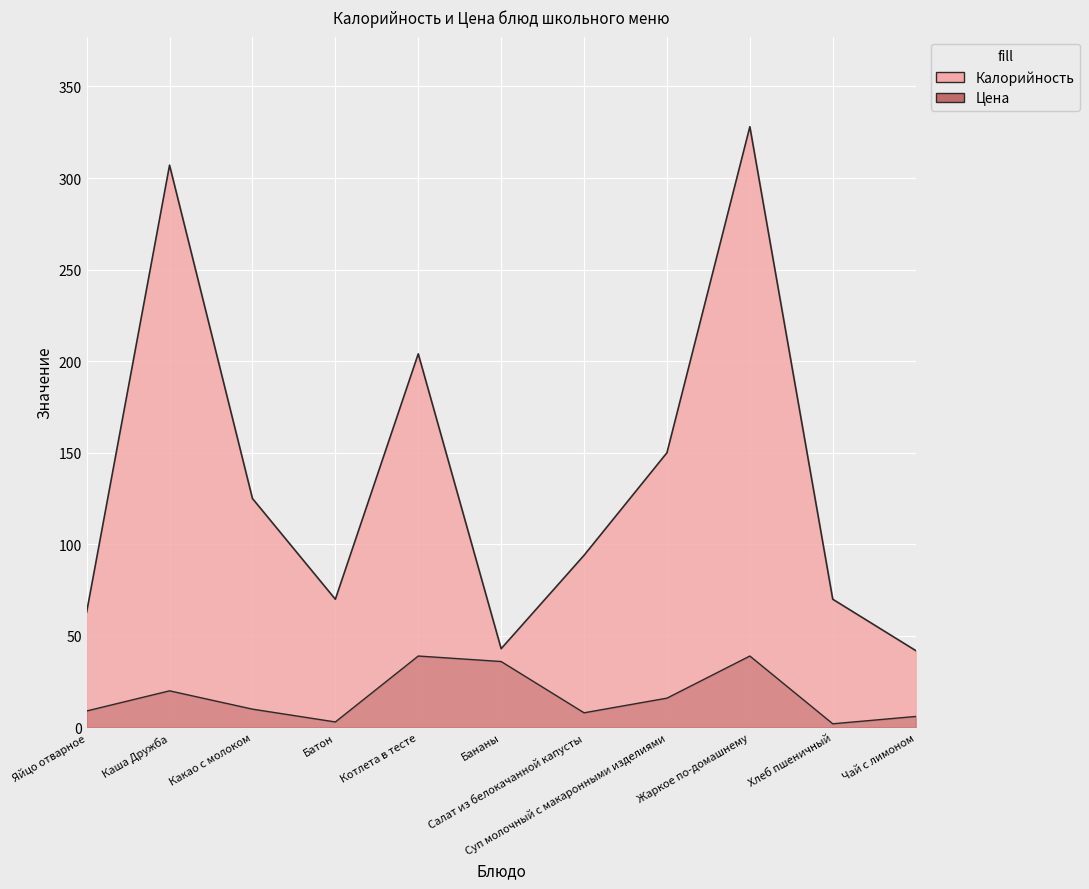

How many lines are shown in the chart?

2